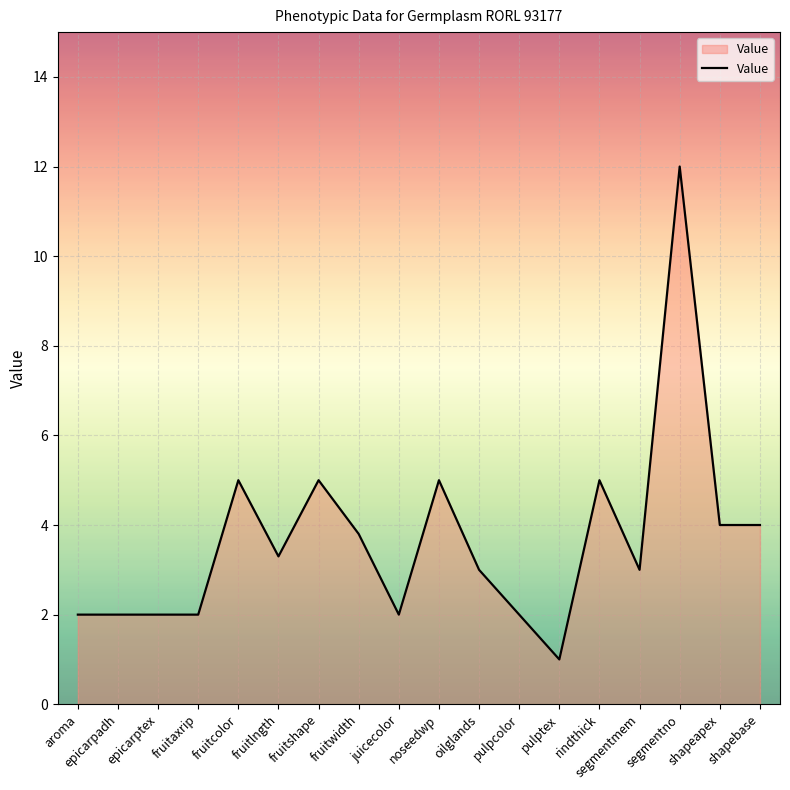

What is the change in value from epicarpadh to fruitlngth?

+1.3